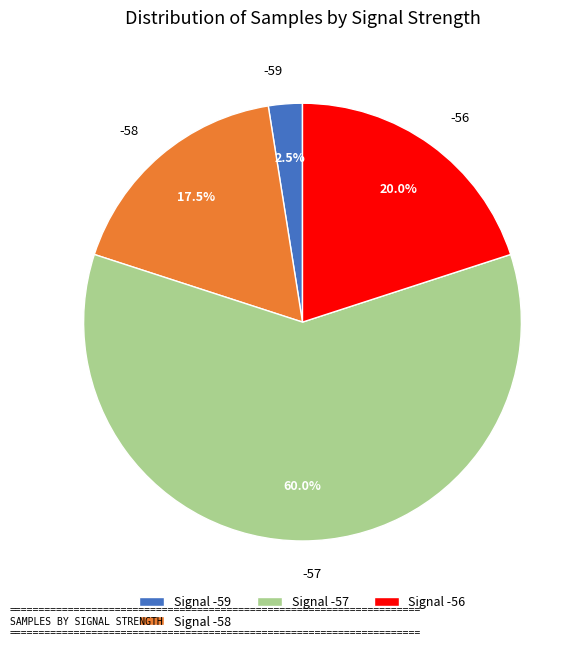

What percentage is NOT represented by Signal -58?

82.5%